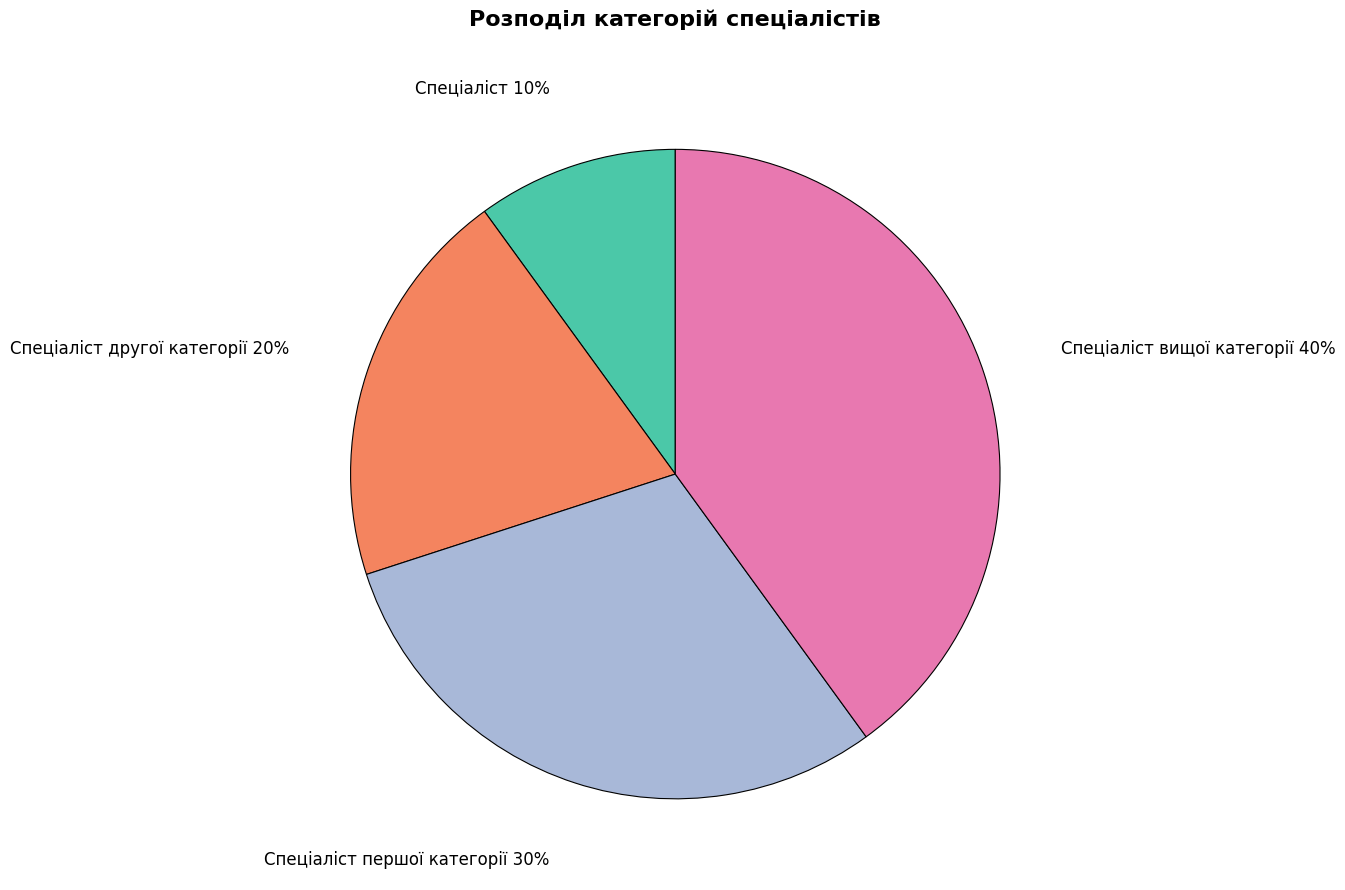

What is the largest slice in the pie chart?

Спеціаліст вищої категорії